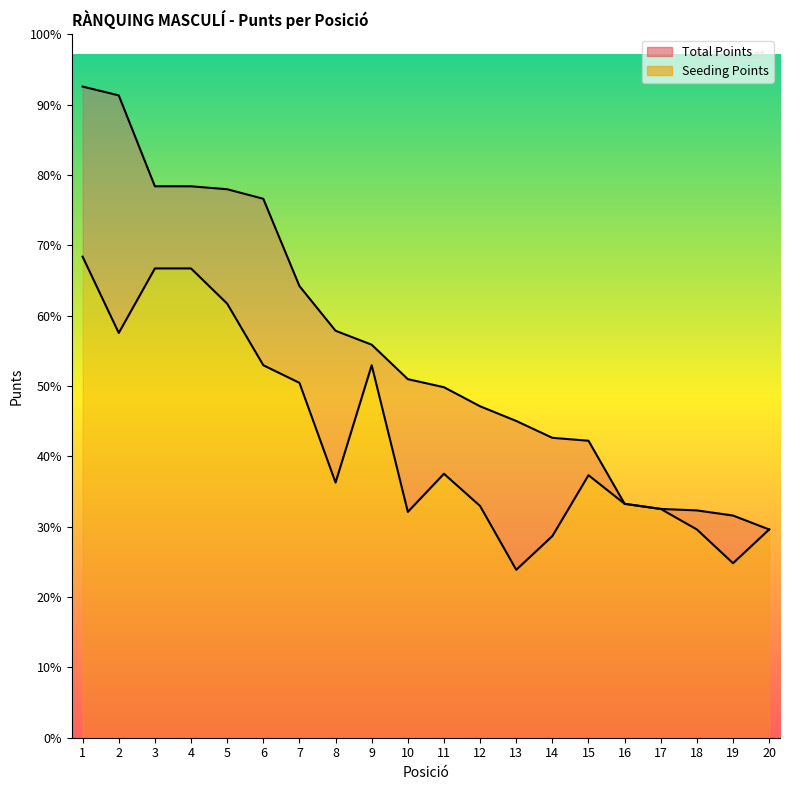

What is the difference between the Total Points values at 8 and 3?

788